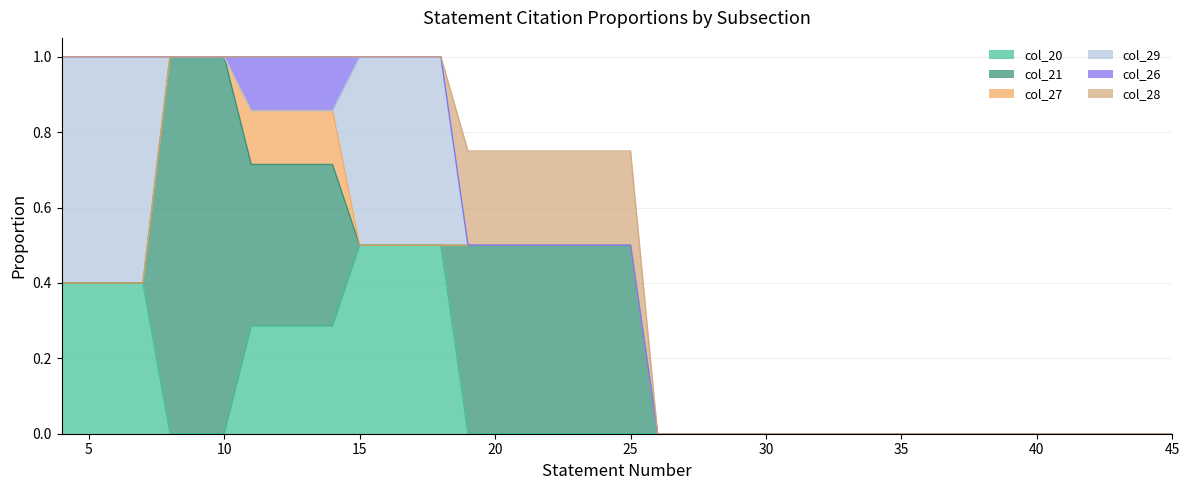

Reading left to right, extract all data points from this chart.

col_20: 4=0.4	5=0.4	6=0.4	7=0.4	8=0.0	9=0.0	10=0.0	11=0.3	12=0.3	13=0.3	14=0.3	15=0.5	16=0.5	17=0.5	18=0.5	19=0.0	20=0.0	21=0.0	22=0.0	23=0.0	24=0.0	25=0.0	26=0.0	27=0.0	30=0.0	31=0.0	32=0.0	33=0.0	34=0.0	35=0.0	36=0.0	37=0.0	38=0.0	39=0.0	40=0.0	41=0.0	42=0.0	43=0.0	44=0.0	45=0.0
col_21: 4=0.0	5=0.0	6=0.0	7=0.0	8=1.0	9=1.0	10=1.0	11=0.4	12=0.4	13=0.4	14=0.4	15=0.0	16=0.0	17=0.0	18=0.0	19=0.5	20=0.5	21=0.5	22=0.5	23=0.5	24=0.5	25=0.5	26=0.0	27=0.0	30=0.0	31=0.0	32=0.0	33=0.0	34=0.0	35=0.0	36=0.0	37=0.0	38=0.0	39=0.0	40=0.0	41=0.0	42=0.0	43=0.0	44=0.0	45=0.0
col_27: 4=0.0	5=0.0	6=0.0	7=0.0	8=0.0	9=0.0	10=0.0	11=0.1	12=0.1	13=0.1	14=0.1	15=0.0	16=0.0	17=0.0	18=0.0	19=0.0	20=0.0	21=0.0	22=0.0	23=0.0	24=0.0	25=0.0	26=0.0	27=0.0	30=0.0	31=0.0	32=0.0	33=0.0	34=0.0	35=0.0	36=0.0	37=0.0	38=0.0	39=0.0	40=0.0	41=0.0	42=0.0	43=0.0	44=0.0	45=0.0
col_29: 4=0.6	5=0.6	6=0.6	7=0.6	8=0.0	9=0.0	10=0.0	11=0.0	12=0.0	13=0.0	14=0.0	15=0.5	16=0.5	17=0.5	18=0.5	19=0.0	20=0.0	21=0.0	22=0.0	23=0.0	24=0.0	25=0.0	26=0.0	27=0.0	30=0.0	31=0.0	32=0.0	33=0.0	34=0.0	35=0.0	36=0.0	37=0.0	38=0.0	39=0.0	40=0.0	41=0.0	42=0.0	43=0.0	44=0.0	45=0.0
col_26: 4=0.0	5=0.0	6=0.0	7=0.0	8=0.0	9=0.0	10=0.0	11=0.1	12=0.1	13=0.1	14=0.1	15=0.0	16=0.0	17=0.0	18=0.0	19=0.0	20=0.0	21=0.0	22=0.0	23=0.0	24=0.0	25=0.0	26=0.0	27=0.0	30=0.0	31=0.0	32=0.0	33=0.0	34=0.0	35=0.0	36=0.0	37=0.0	38=0.0	39=0.0	40=0.0	41=0.0	42=0.0	43=0.0	44=0.0	45=0.0
col_28: 4=0.0	5=0.0	6=0.0	7=0.0	8=0.0	9=0.0	10=0.0	11=0.0	12=0.0	13=0.0	14=0.0	15=0.0	16=0.0	17=0.0	18=0.0	19=0.2	20=0.2	21=0.2	22=0.2	23=0.2	24=0.2	25=0.2	26=0.0	27=0.0	30=0.0	31=0.0	32=0.0	33=0.0	34=0.0	35=0.0	36=0.0	37=0.0	38=0.0	39=0.0	40=0.0	41=0.0	42=0.0	43=0.0	44=0.0	45=0.0